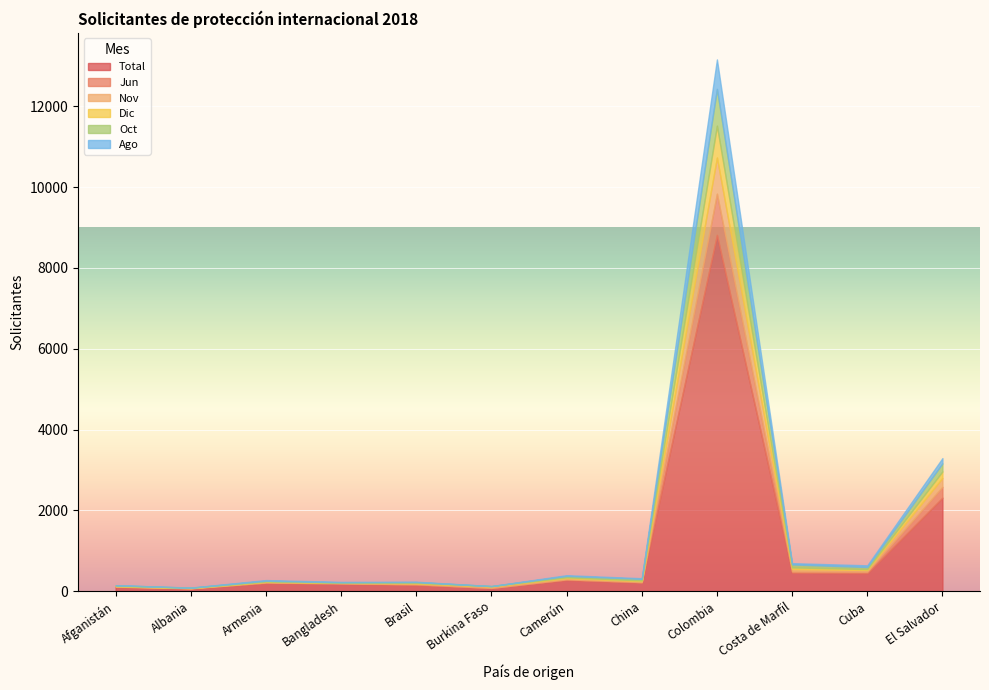

Which category has the lowest value across all series?

Burkina Faso